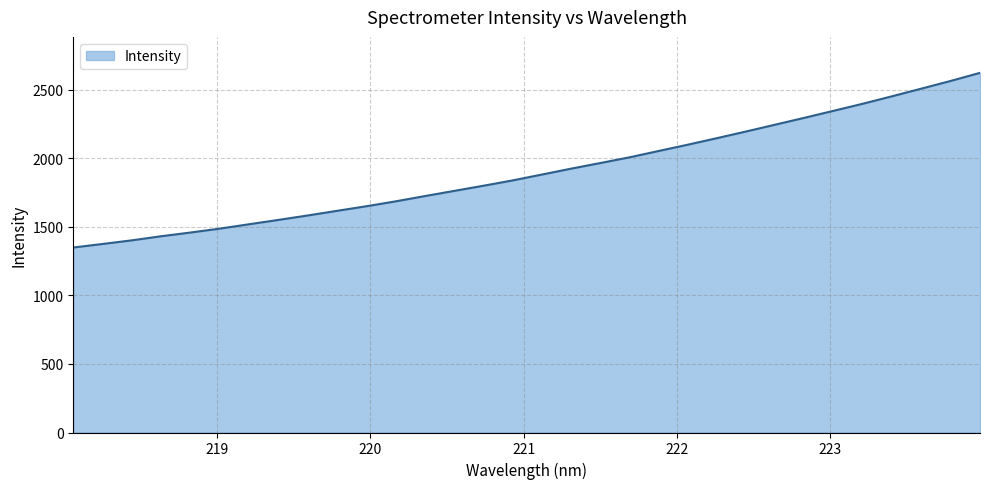

What is the difference between the maximum and minimum values?

1274.4